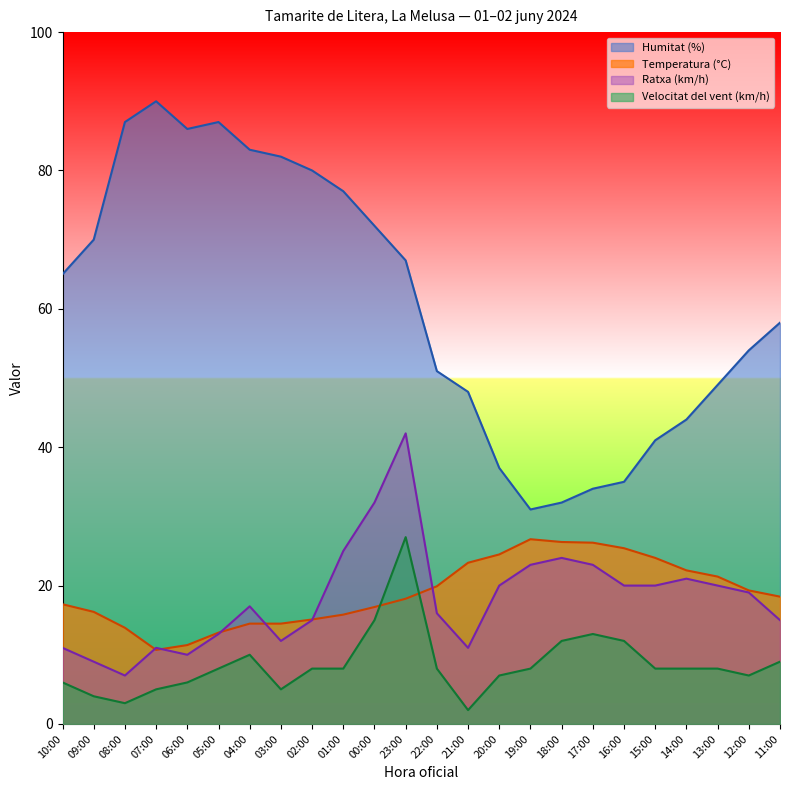

How many lines are shown in the chart?

4